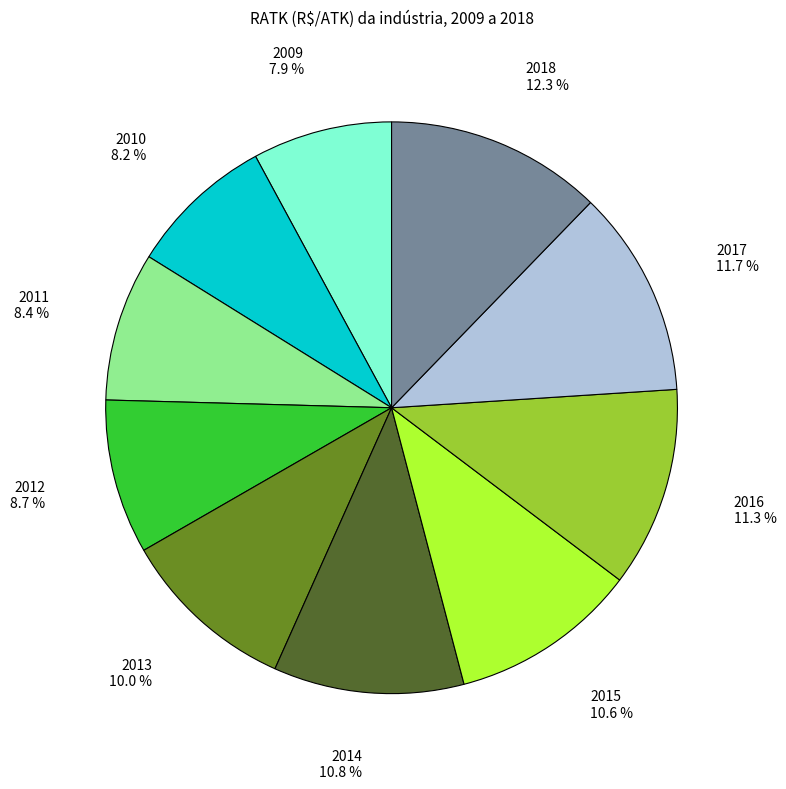

Is there any slice that represents more than half of the pie?

No